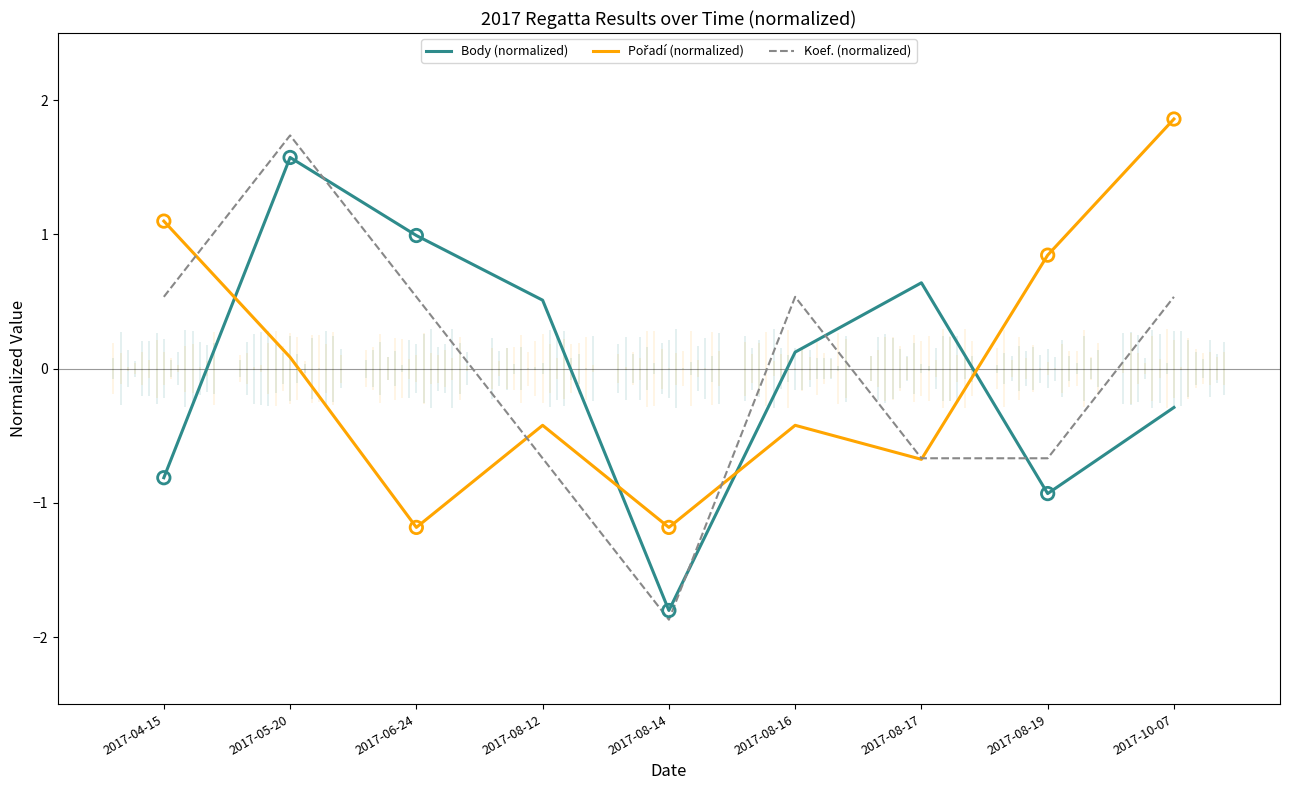

Which series has the widest spread of Y values?

Koef. (normalized)